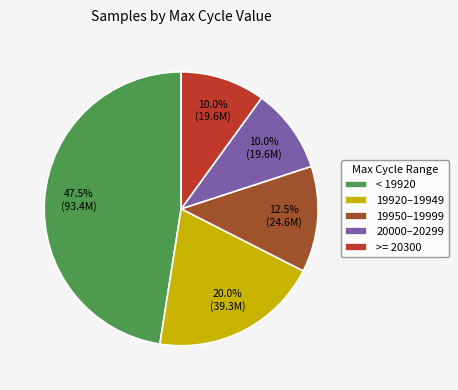

Approximately how many times larger is the value at 20000–20299 compared to 19950–19999?

0.8